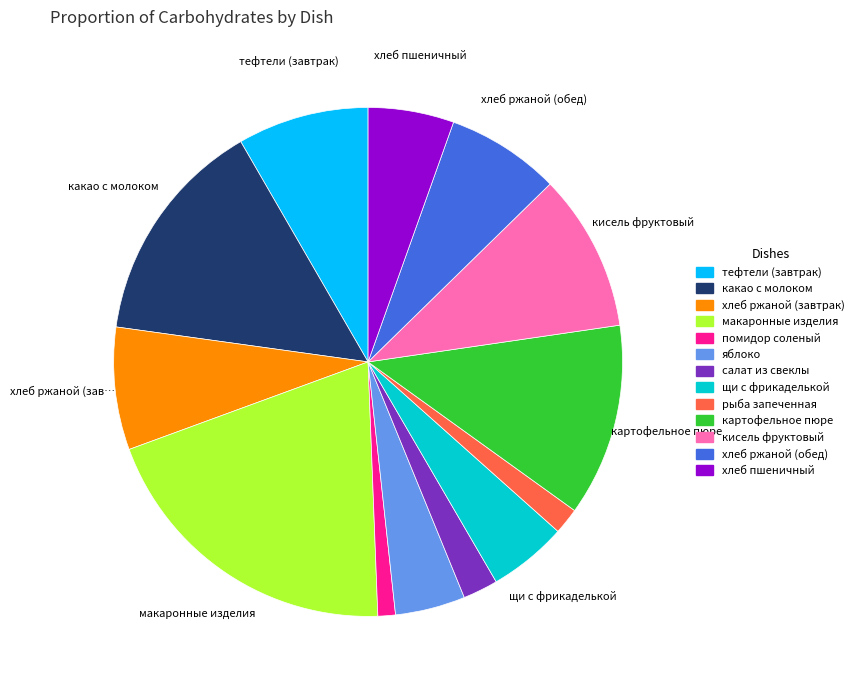

Is хлеб ржаной (обед) the majority of the pie?

No